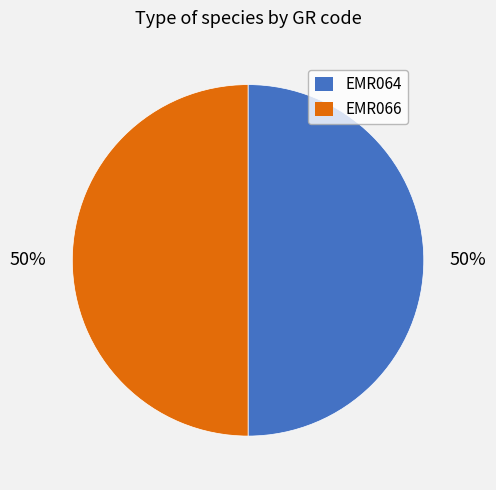

Approximately how many times larger is the value at EMR066 compared to EMR064?

1.0